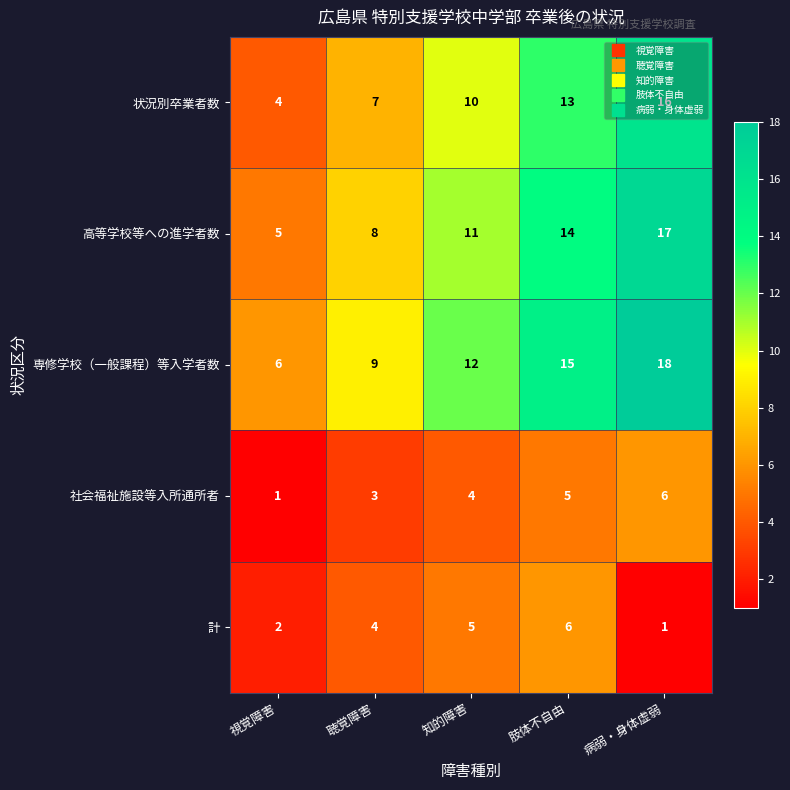

What is the average value of the 社会福祉施設等入所通所者 series?

4